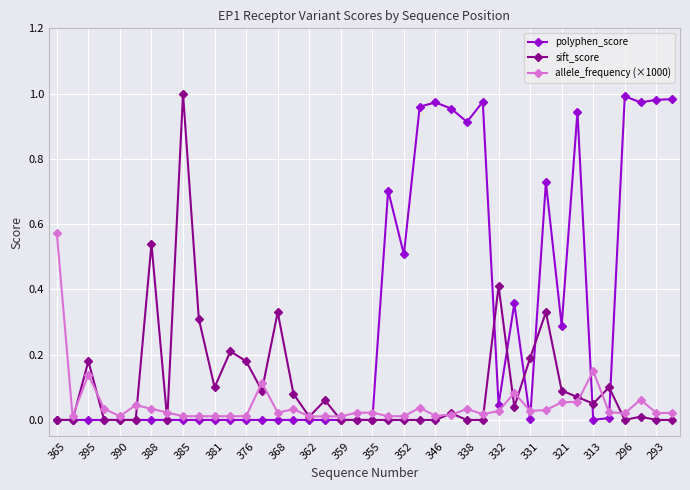

List the series in order of their overall mean, lowest first.

allele_frequency (×1000), sift_score, polyphen_score